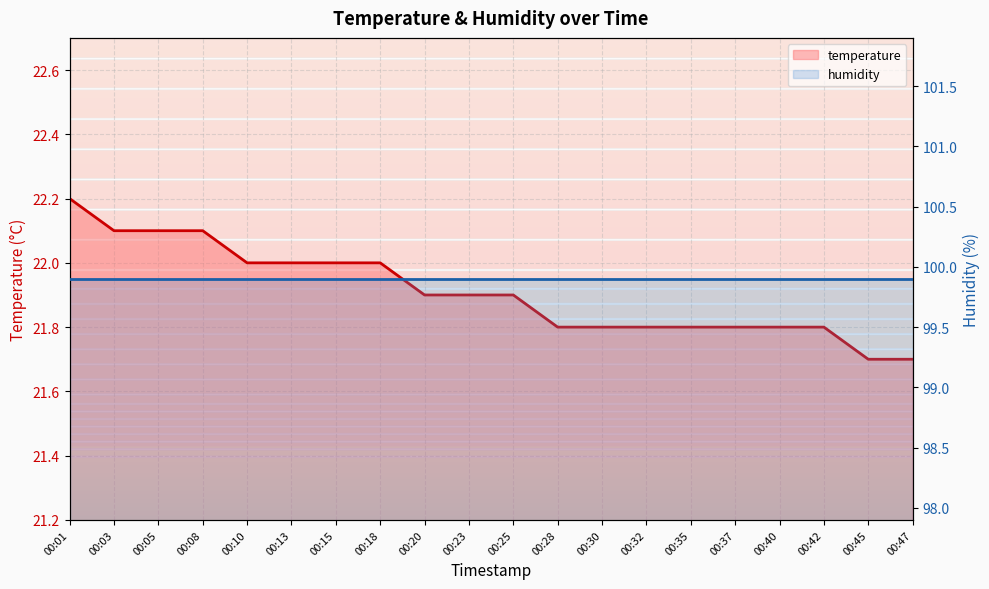

Is it true that the value at 00:01 is 10.4?

False